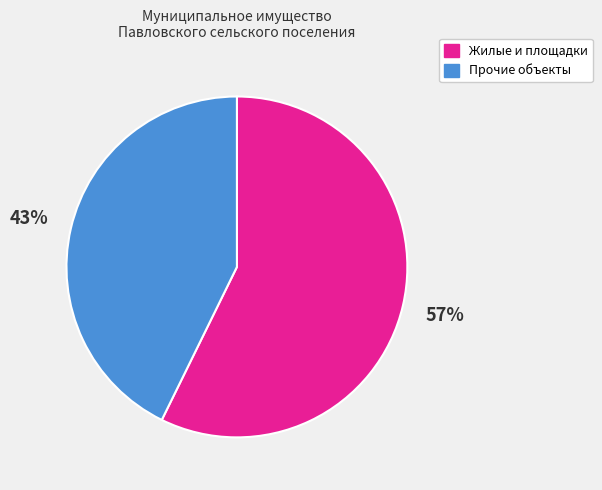

To the nearest percent, what is the average slice percentage?

50%